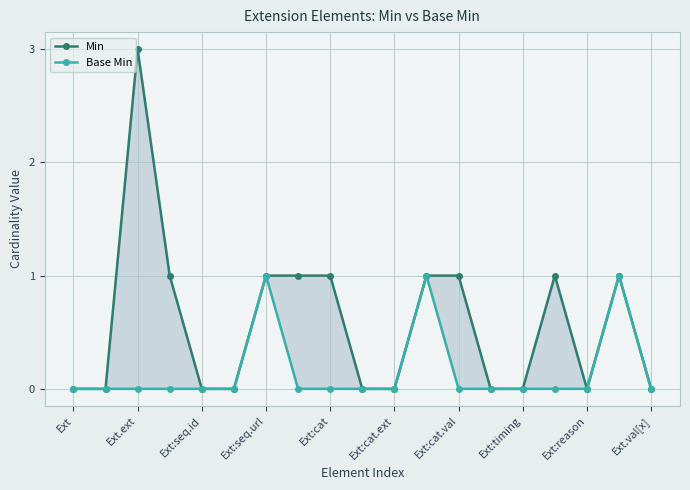

Which has a higher value, Ext.val[x] or Ext?

Ext.val[x]